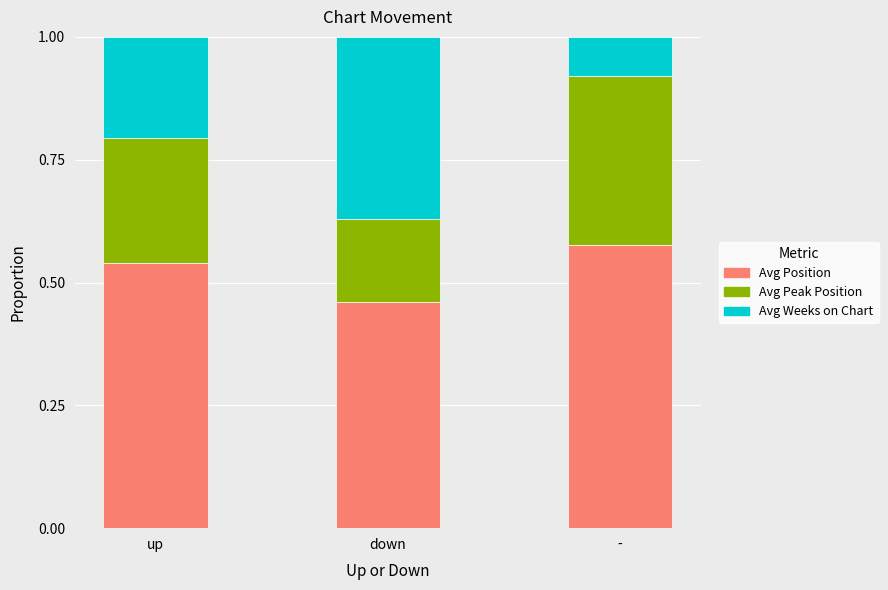

What are all the series names shown in the legend?

Avg Position, Avg Peak Position, Avg Weeks on Chart